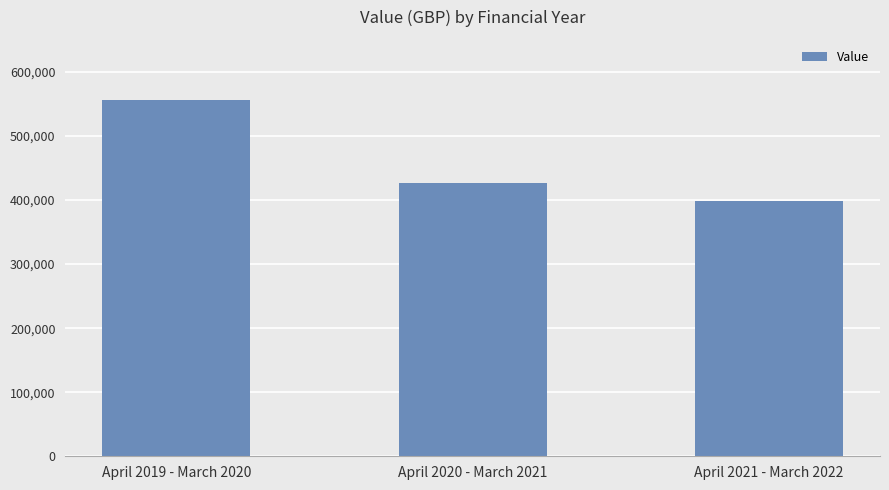

Is it true that the value at April 2021 - March 2022 is 200139?

False